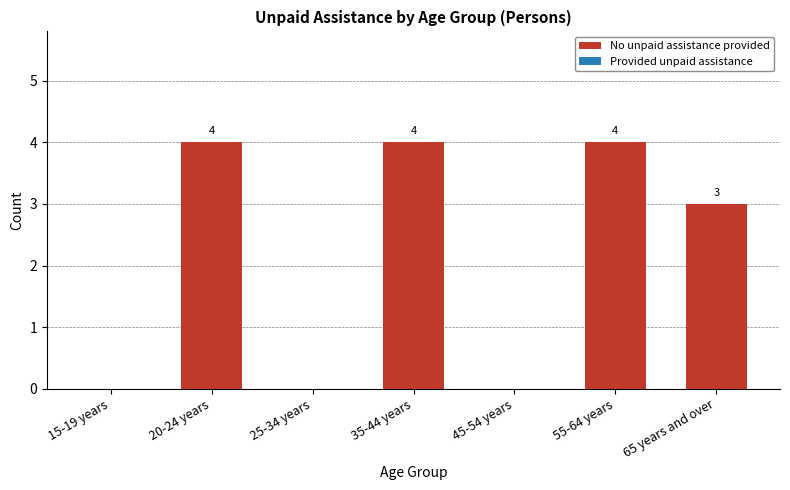

What is the greatest value displayed?

4